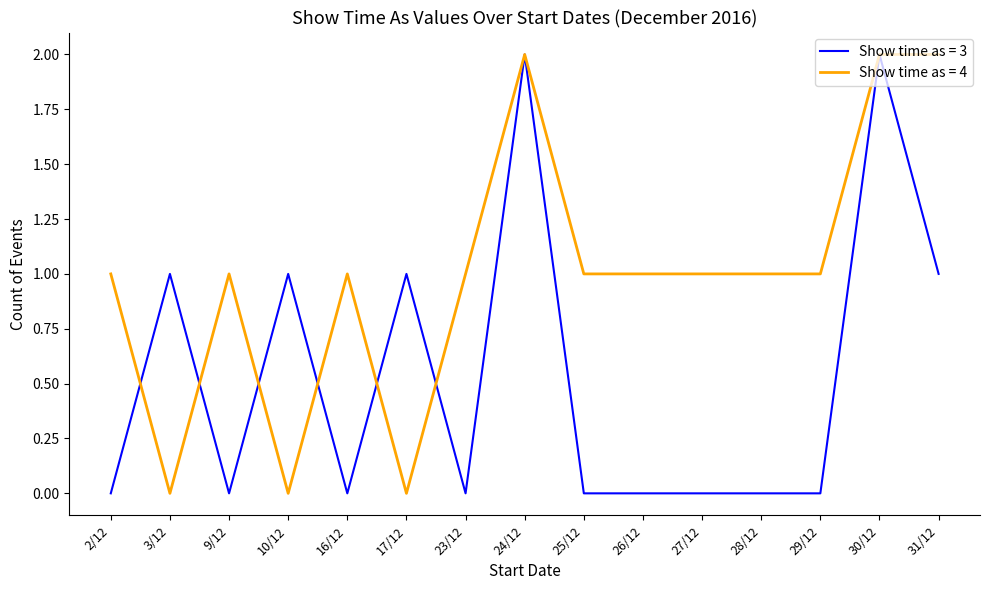

What are all the series names shown in the legend?

Show time as = 3, Show time as = 4